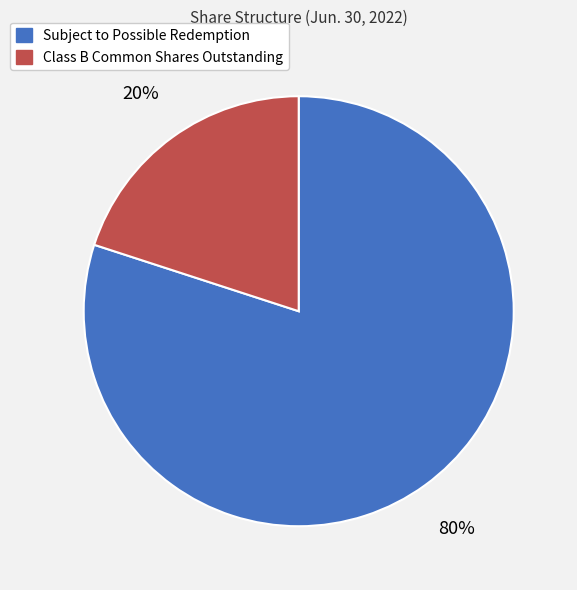

To the nearest percent, what percentage of the pie is Class B Common Shares Outstanding?

20%